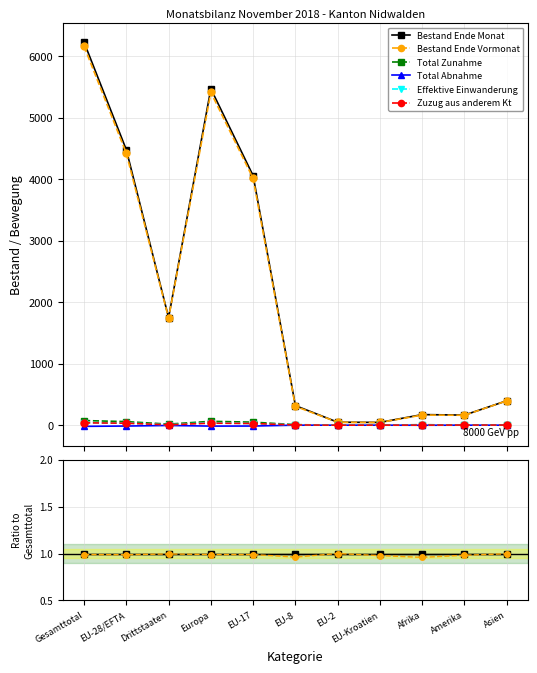

What is the label of the 6th point from the left?

EU-8